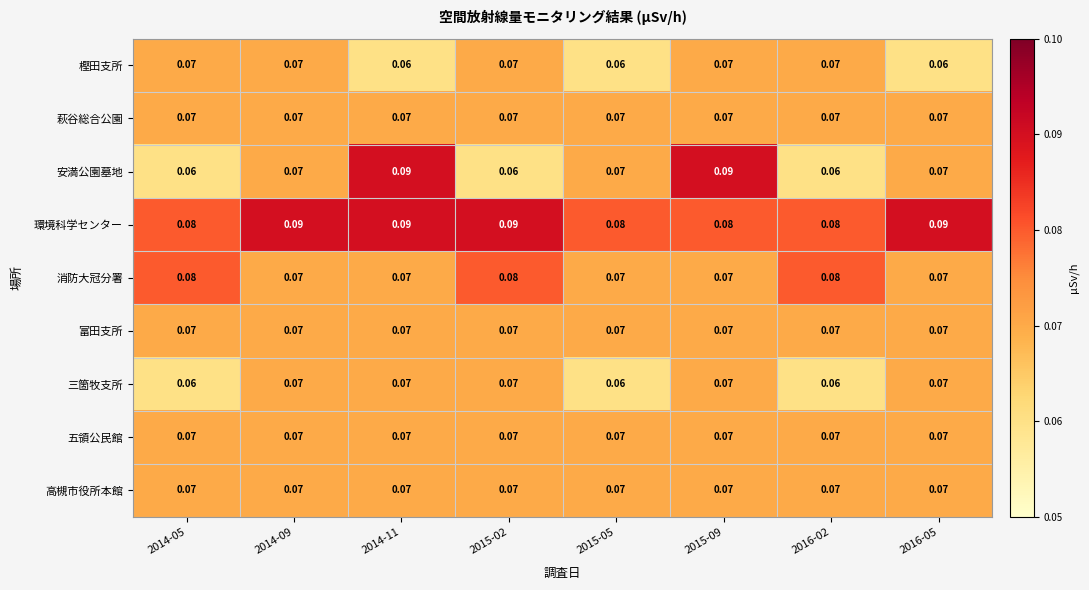

Is the value of 環境科学センター at 2016-02 greater than the value of 富田支所 at 2014-05?

Yes